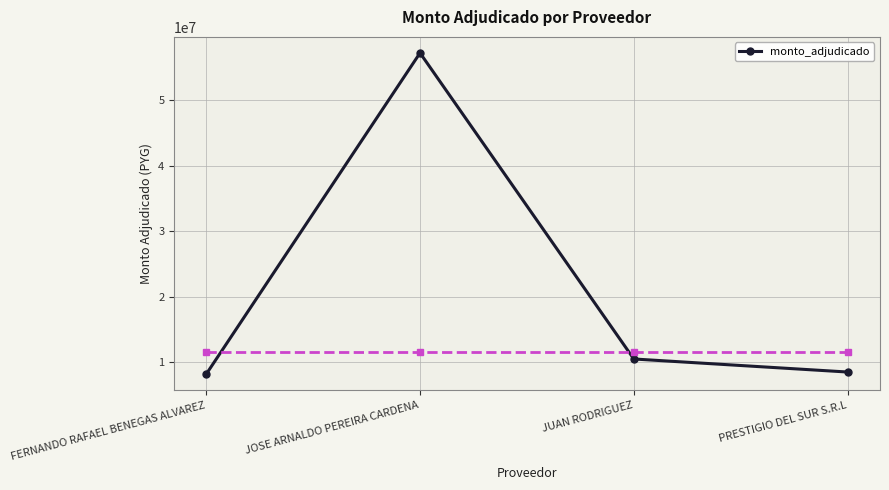

Reading right to left, list all the values displayed in this chart.

8453650	10450000	57260000	8135050